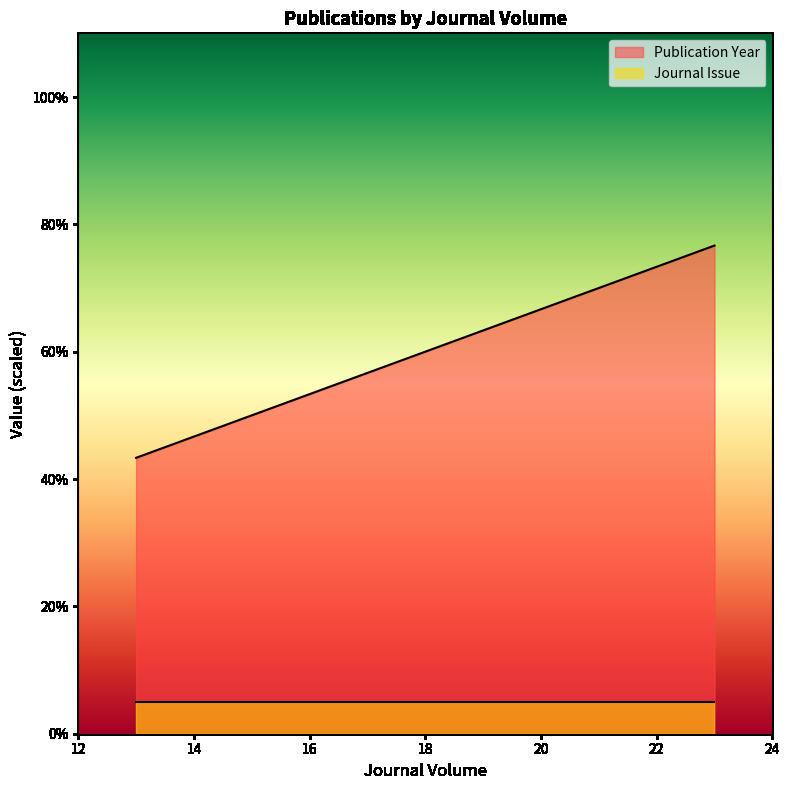

What is the maximum value shown in the chart?

76.7